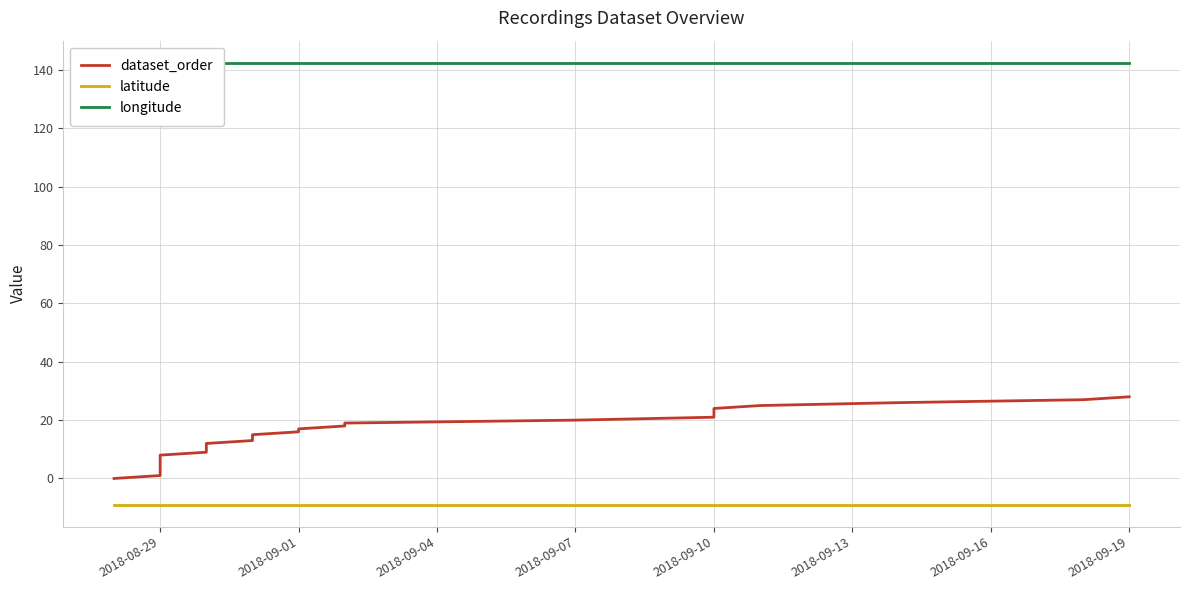

True or false: dataset_order and longitude cross at least once.

False